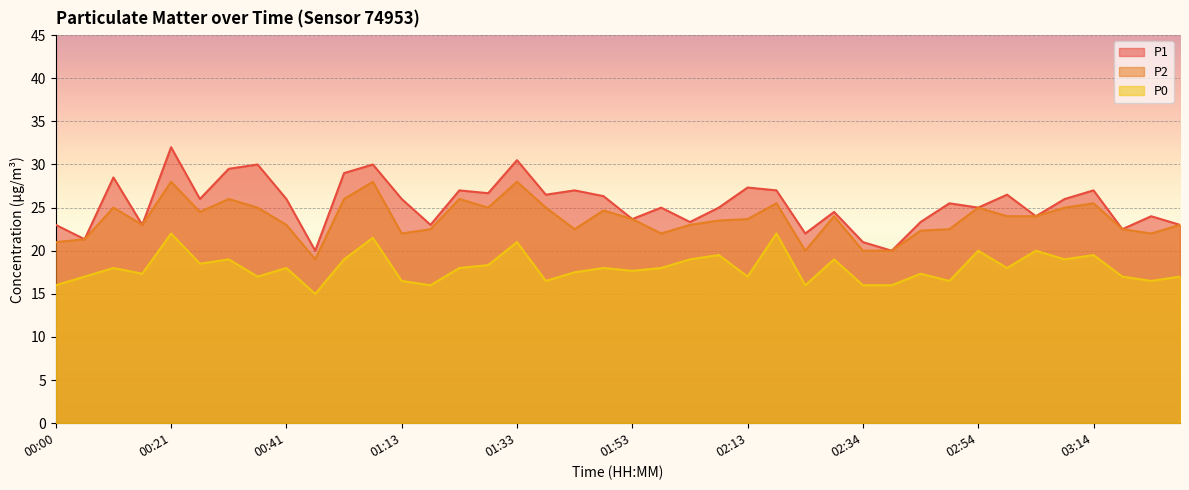

What is the smallest value displayed?

15.0